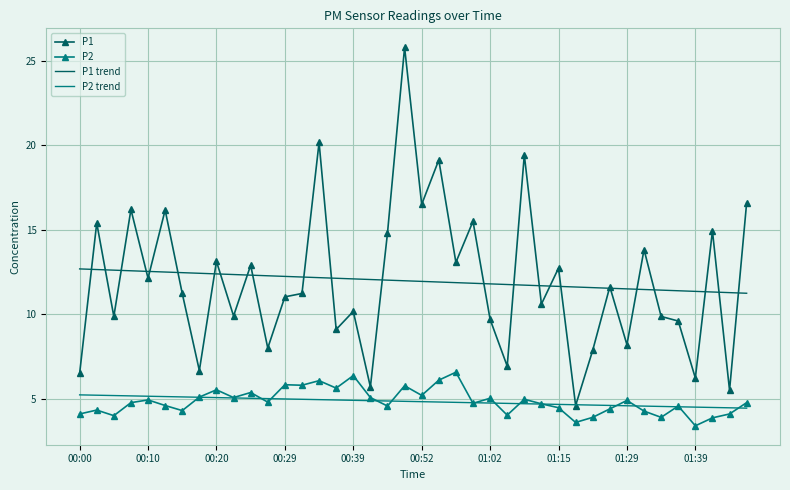

After their last crossing, which series has the higher values: P2 trend or P1?

P1